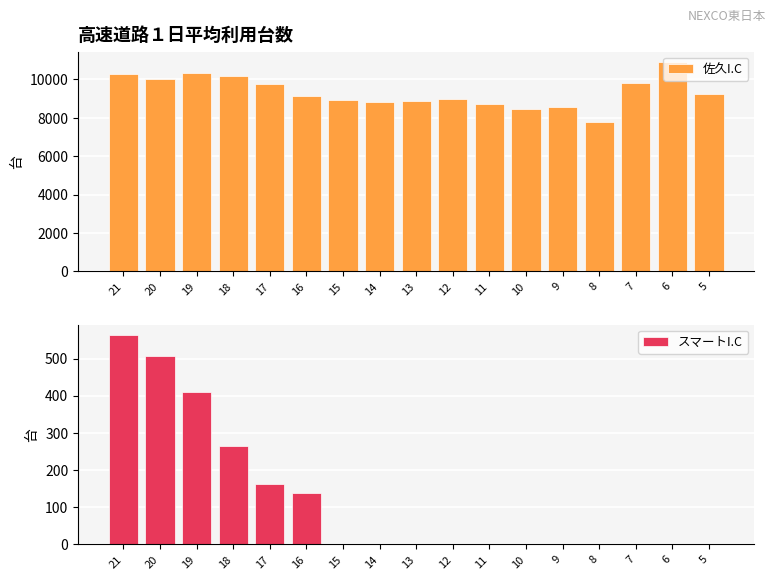

What is the sum of all 佐久I.C values?

158974